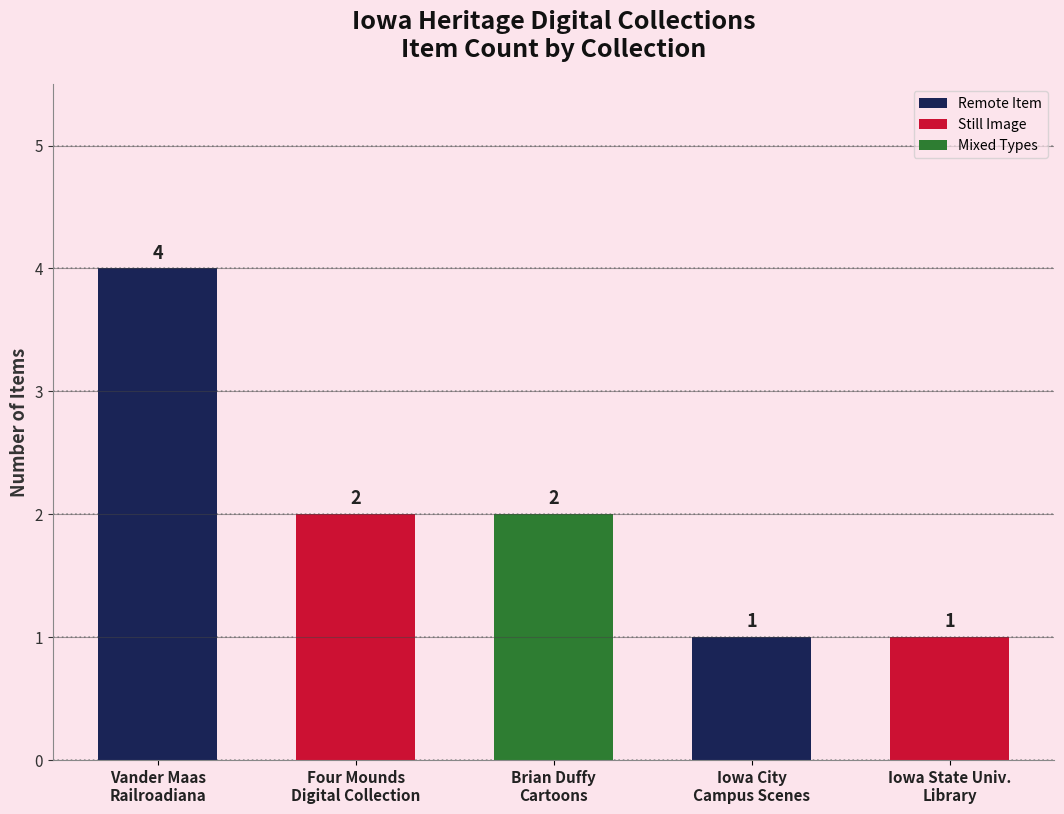

The chart shows a value of 4 at Vander Maas
Railroadiana. True or false?

True